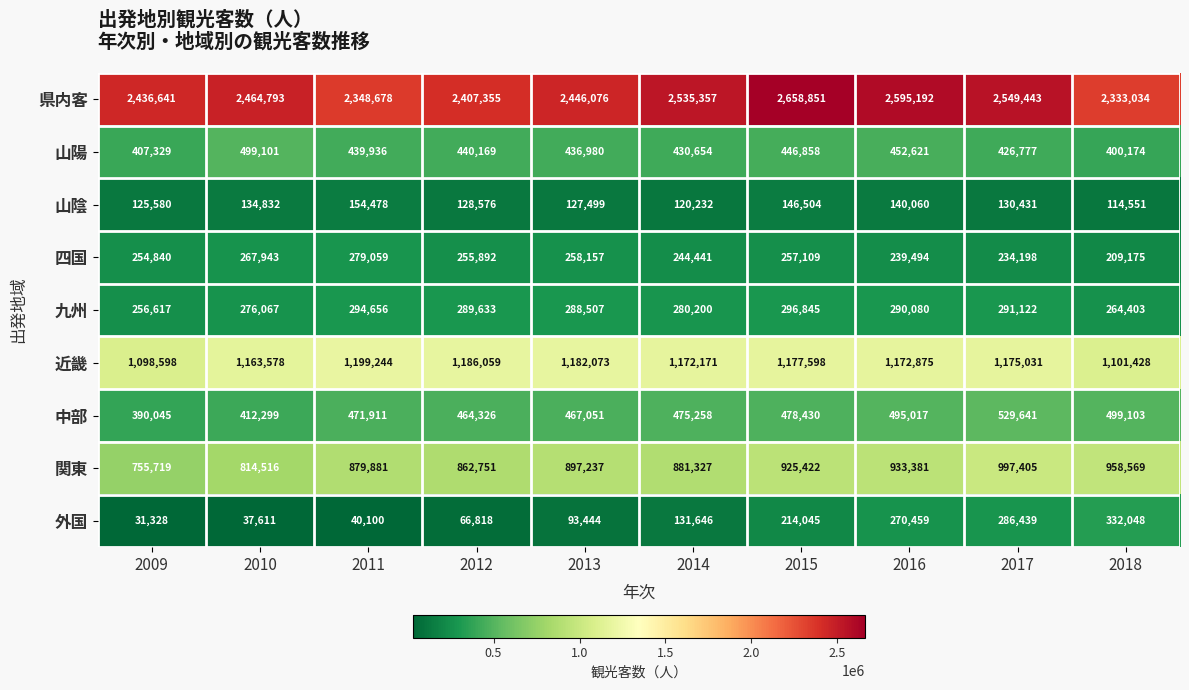

What is the total value across all series at 2009?

5756697